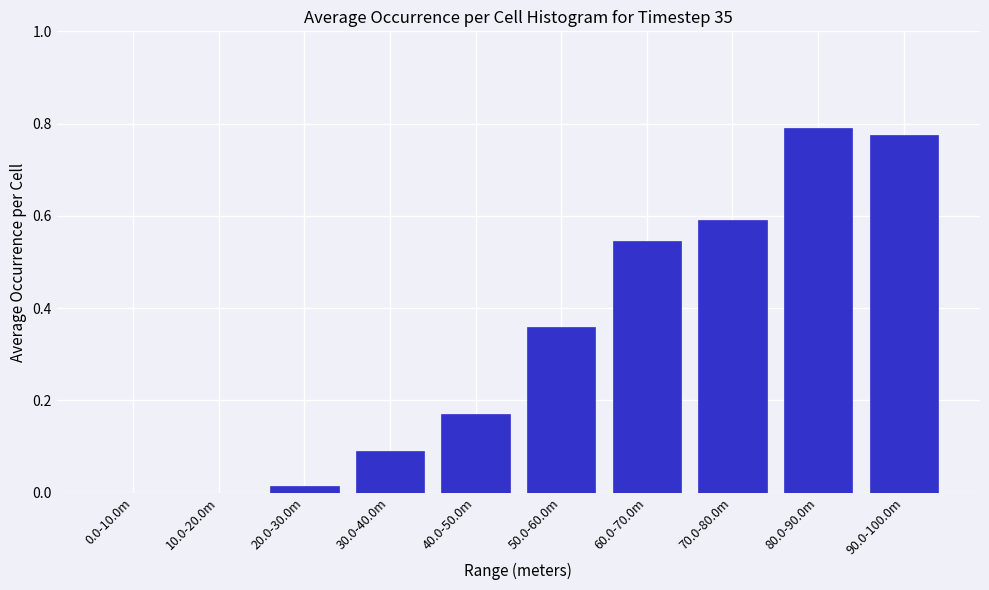

What is the change in value from 50.0-60.0m to 80.0-90.0m?

+0.4